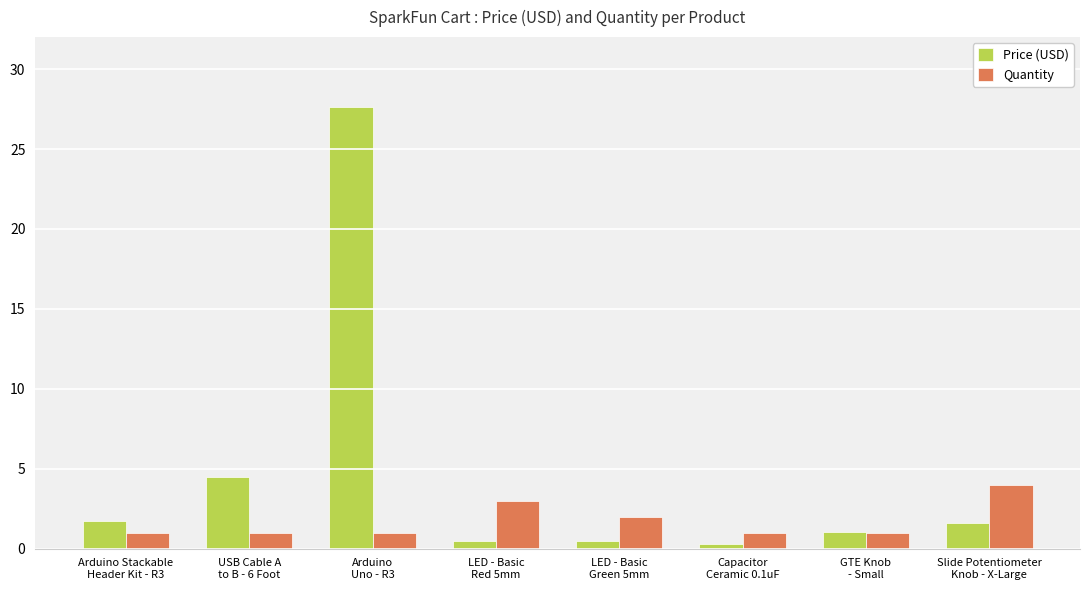

True or false: Price (USD) has a value of 6.4 at USB Cable A
to B - 6 Foot.

False